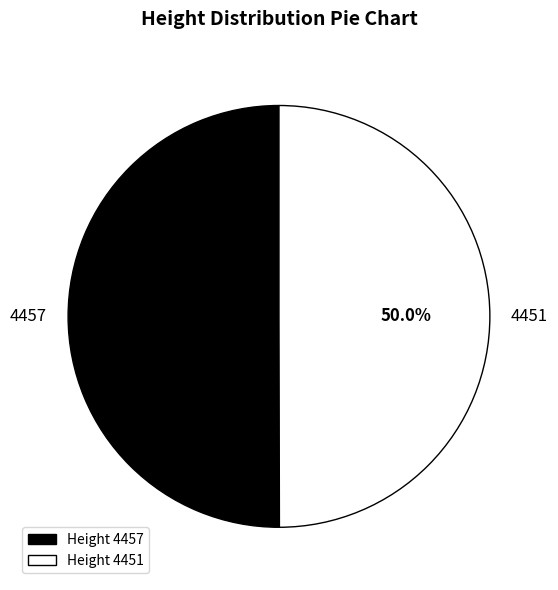

To the nearest percent, what portion does 4451 represent?

50%